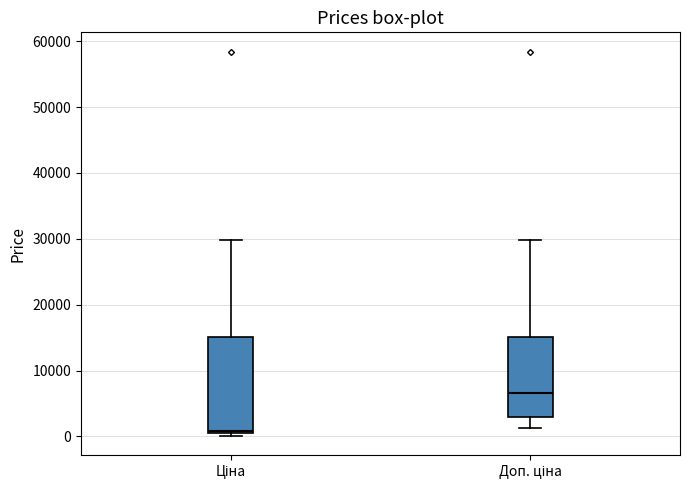

Where does the upper whisker of the box for Ціна end on the y-axis? The values are not printed on the chart, so give them approximately, as read against the axis.

30000